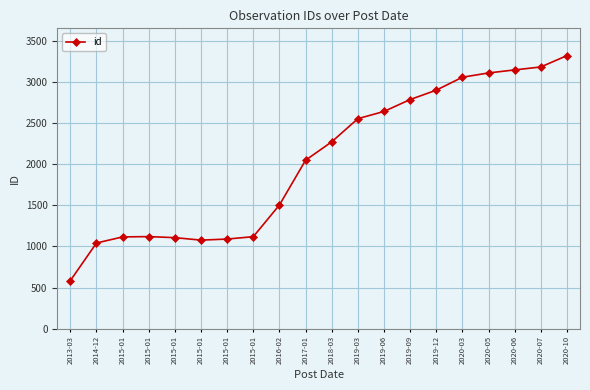

At which category does the data reach its first local valley?

2015-01